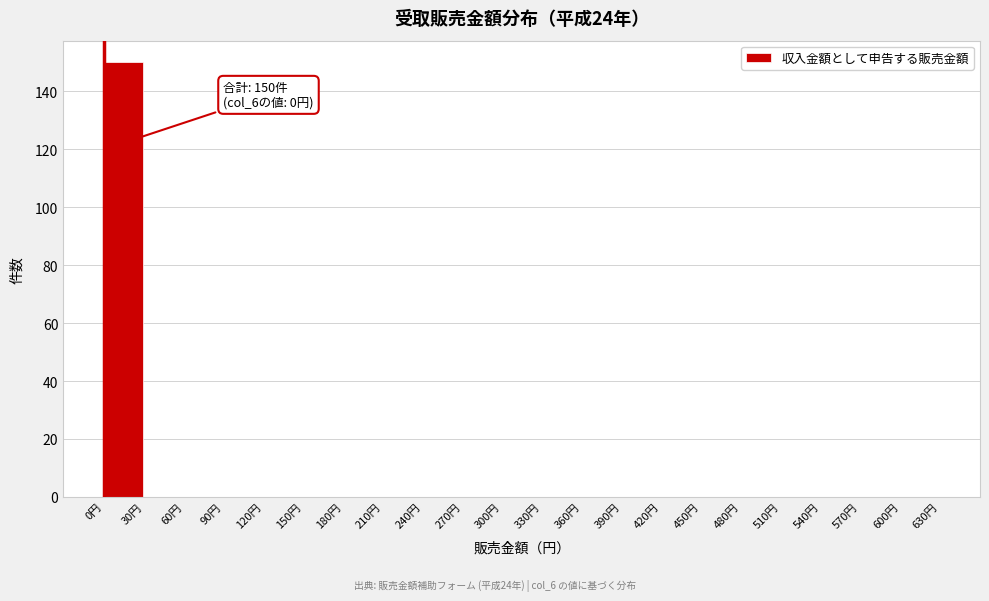

Which range on the x-axis has the tallest bar?

0 to 30